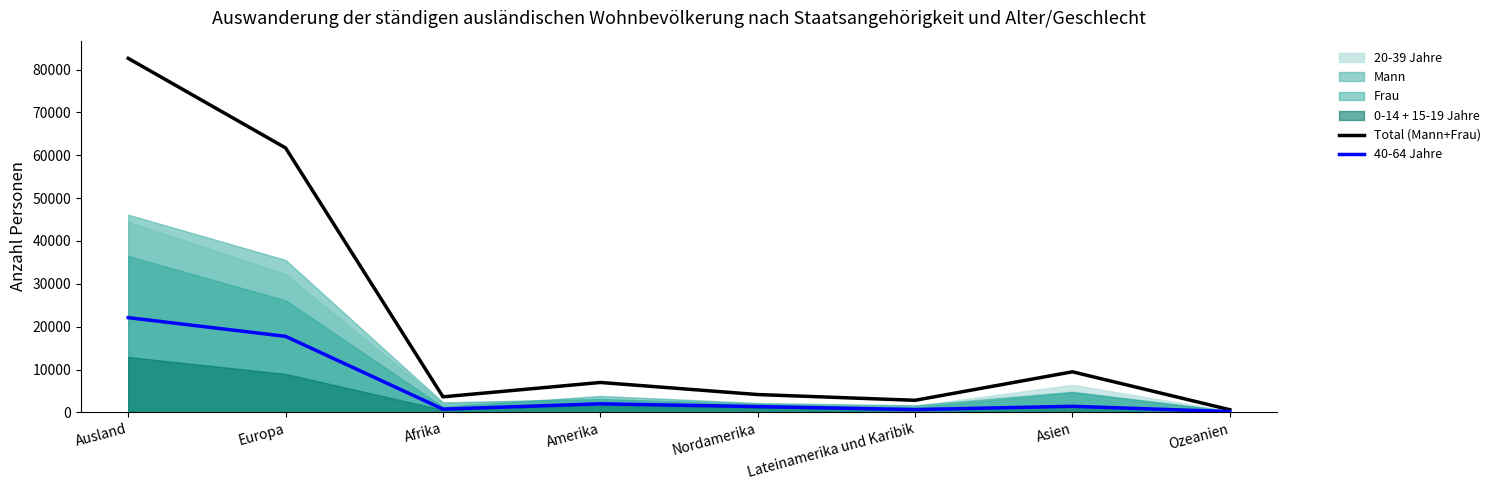

How many categories are shown in the chart?

8